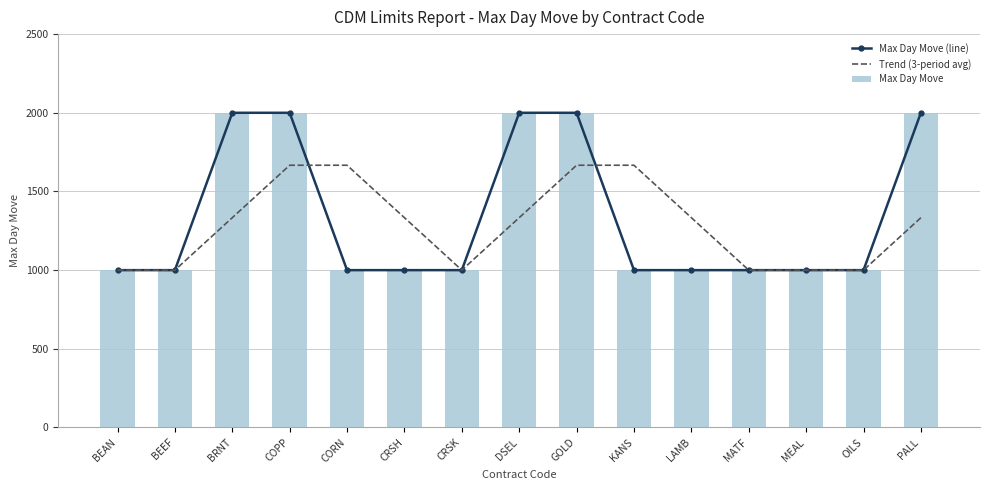

Which has a higher value, KANS or LAMB?

KANS